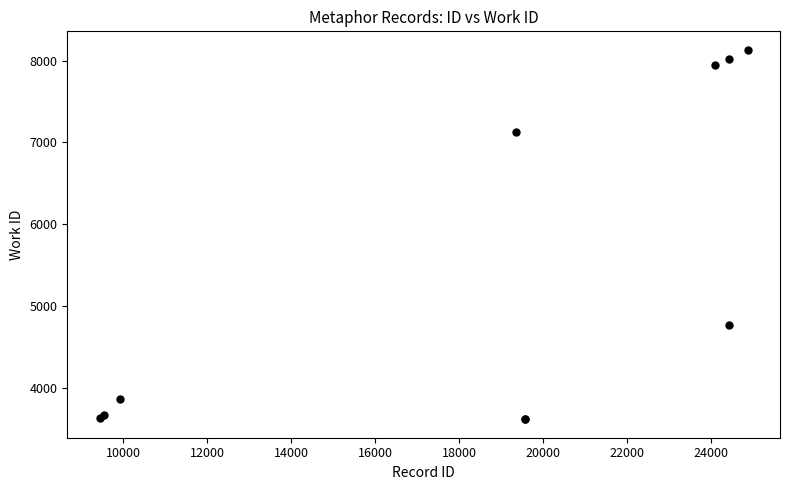

What Y value in the scatter plot is closest to 5877?

4774